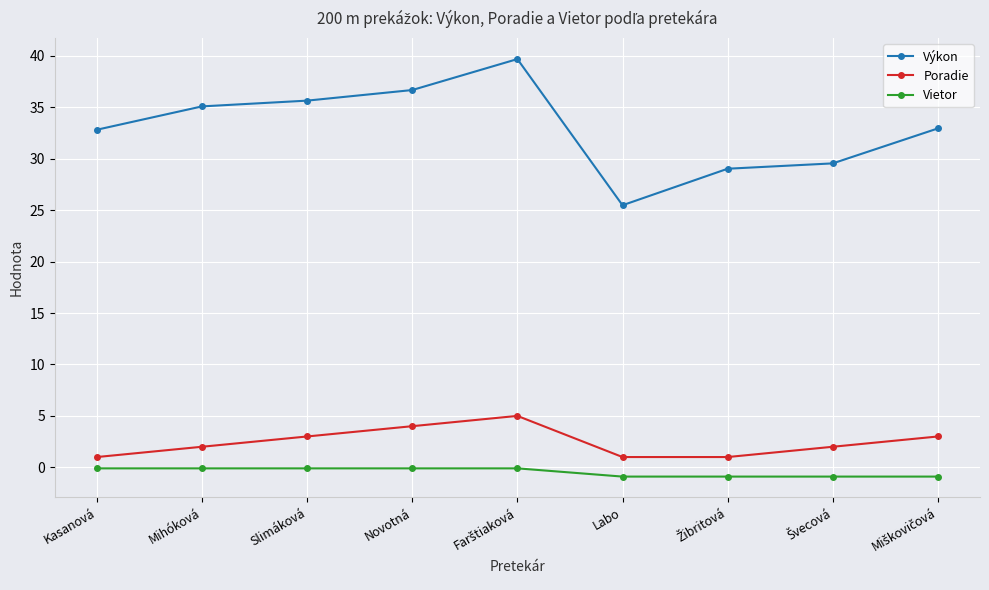

Which series has the widest spread of values?

Výkon